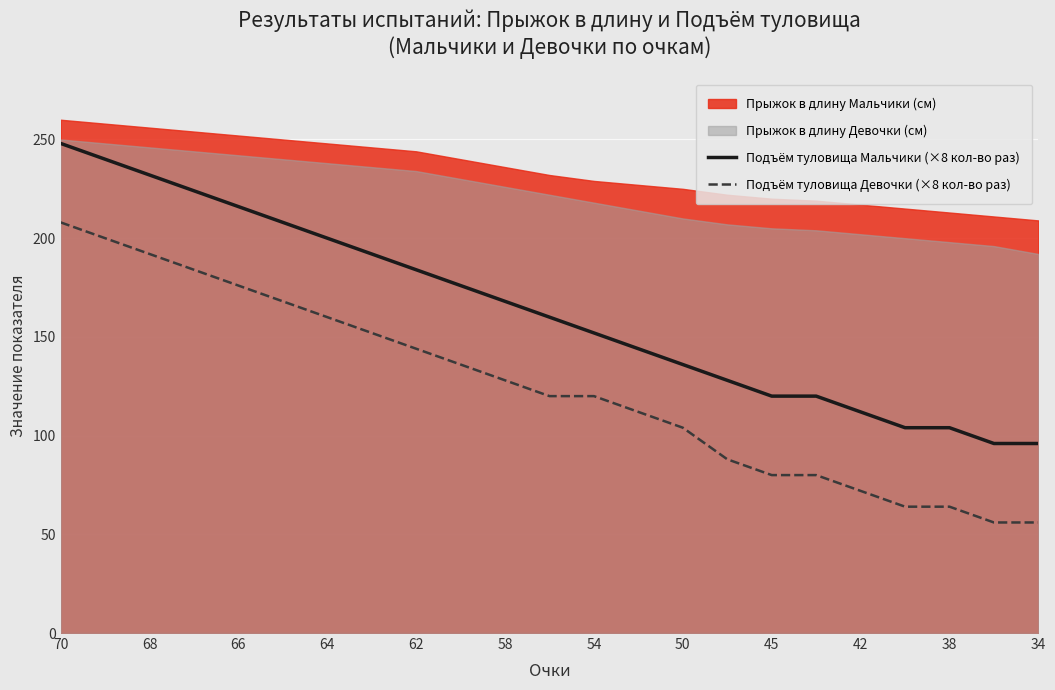

True or false: Подъём туловища Девочки (×8 кол-во раз) and Подъём туловища Мальчики (×8 кол-во раз) cross at least once.

False